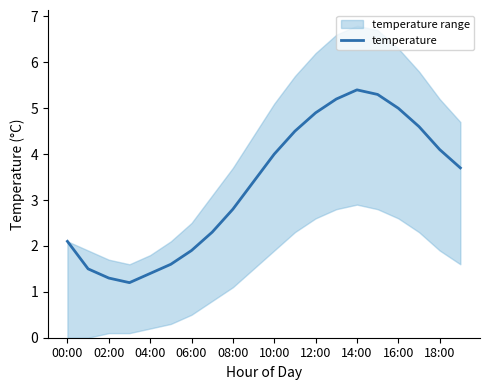

The value of temperature at 10:00 is 2.0. True or false?

False